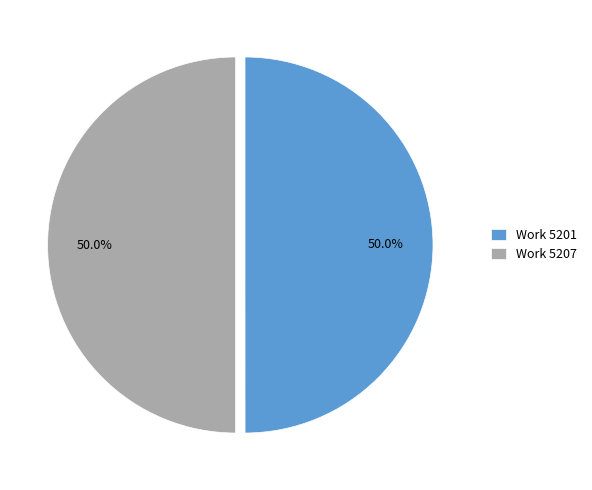

What is the ratio of the value at Work 5201 to the value at Work 5207?

1.0